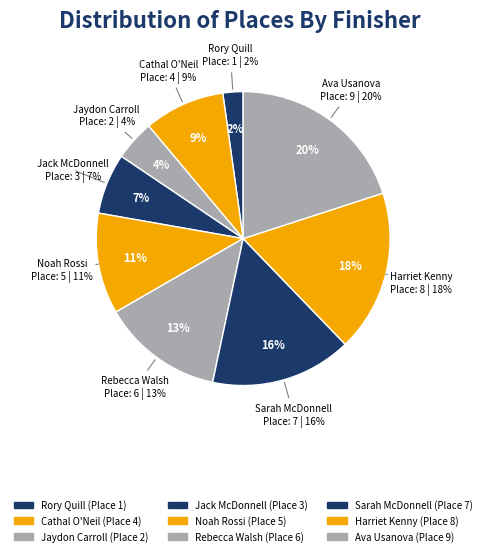

To the nearest percent, what percentage of the pie is Rory Quill?

2%